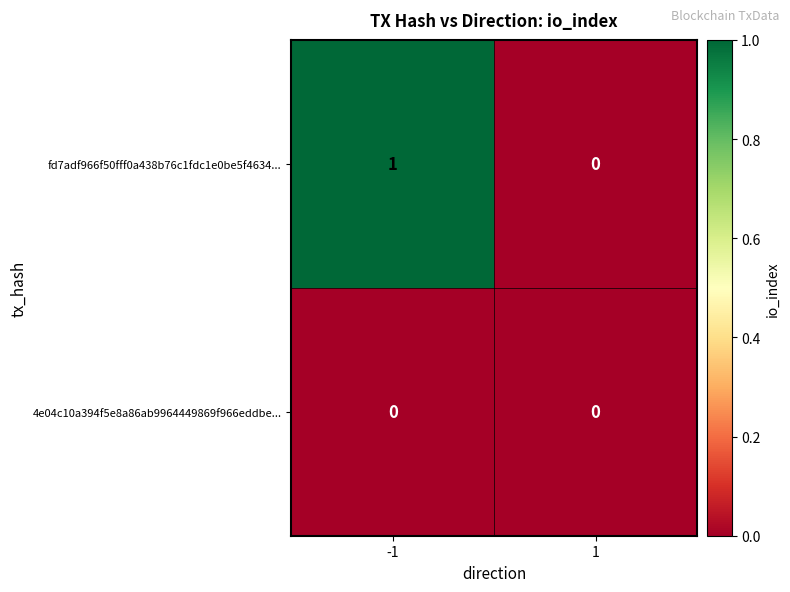

Which series has the largest range (max minus min)?

fd7adf966f50fff0a438b76c1fdc1e0be5f4634...